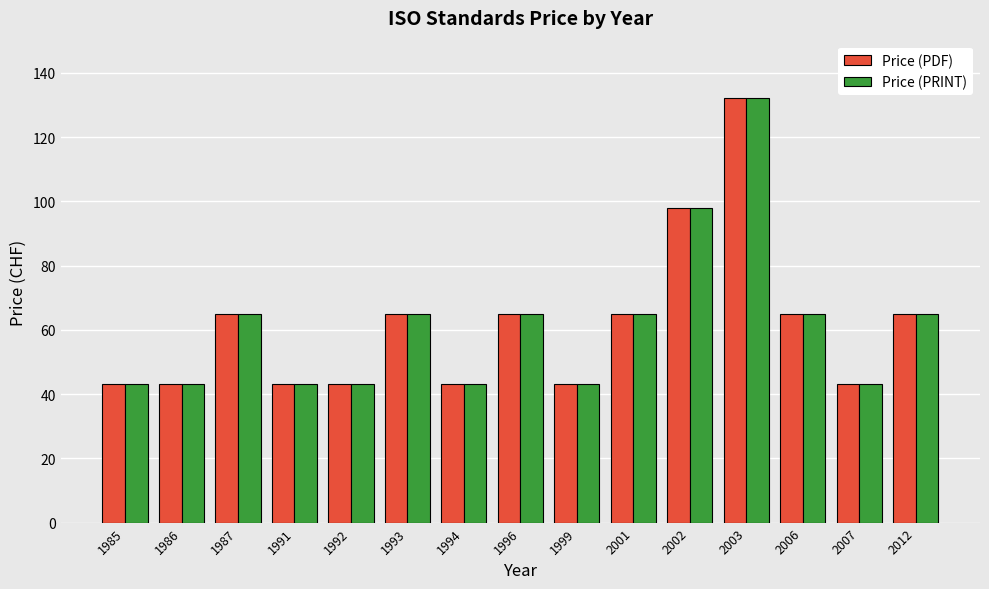

What is the total value across all series at 2007?

86